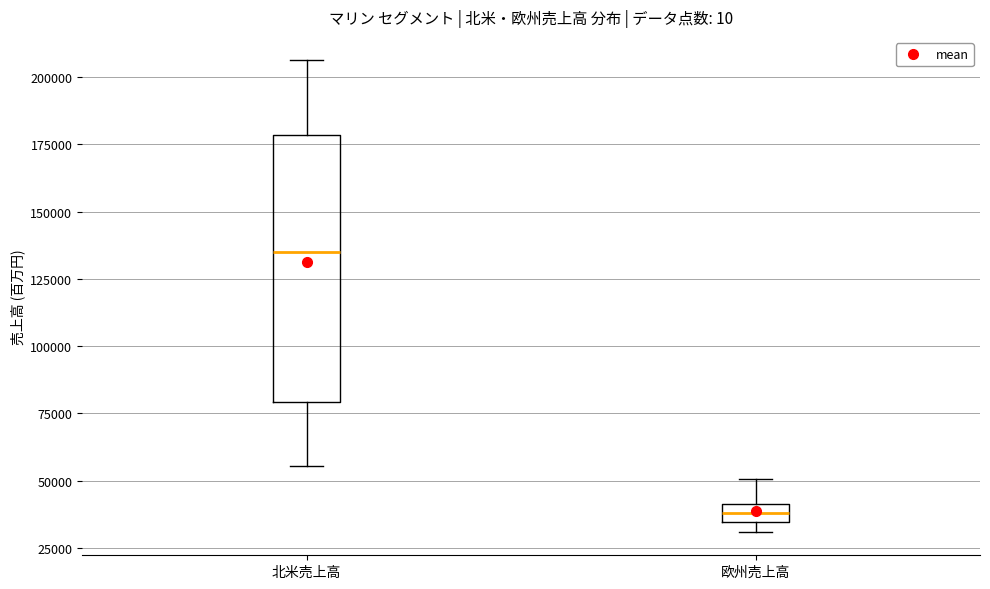

Which box is the tallest, from its lower edge to its upper edge?

北米売上高